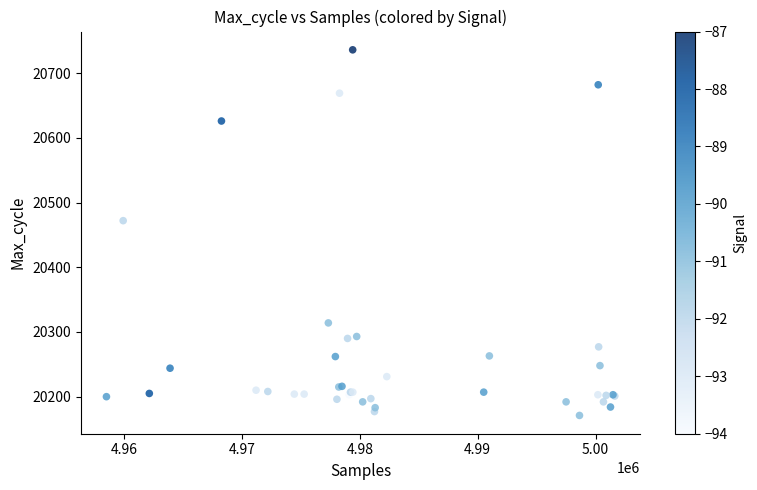

What Y value in the scatter plot is closest to 20453?

20472